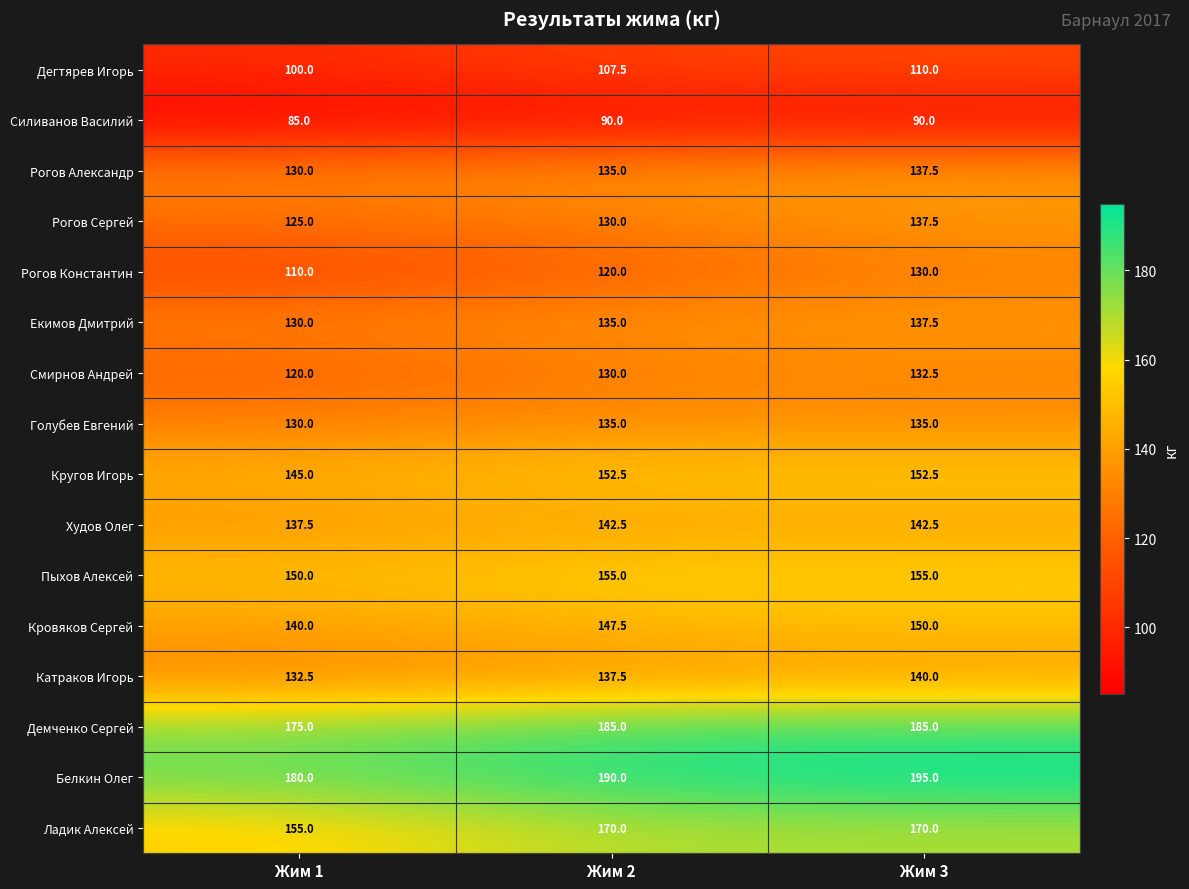

What is the sum of all Белкин Олег values?

565.0